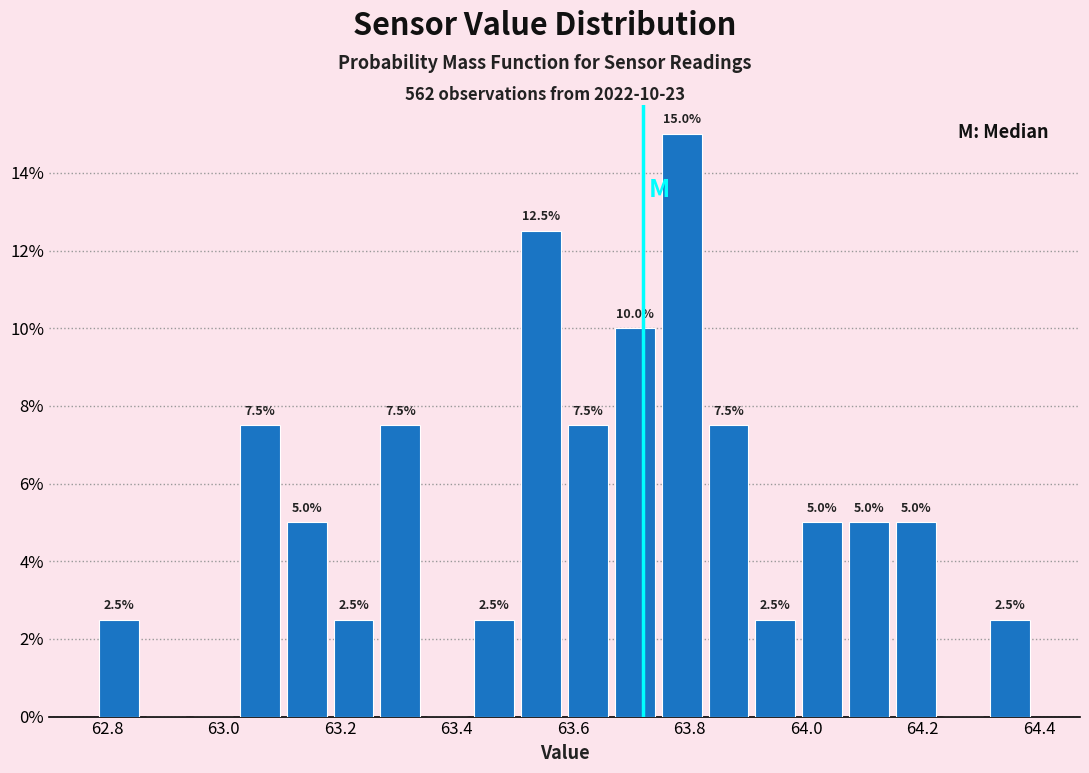

Which range on the x-axis has the tallest bar?

63.74 to 63.82